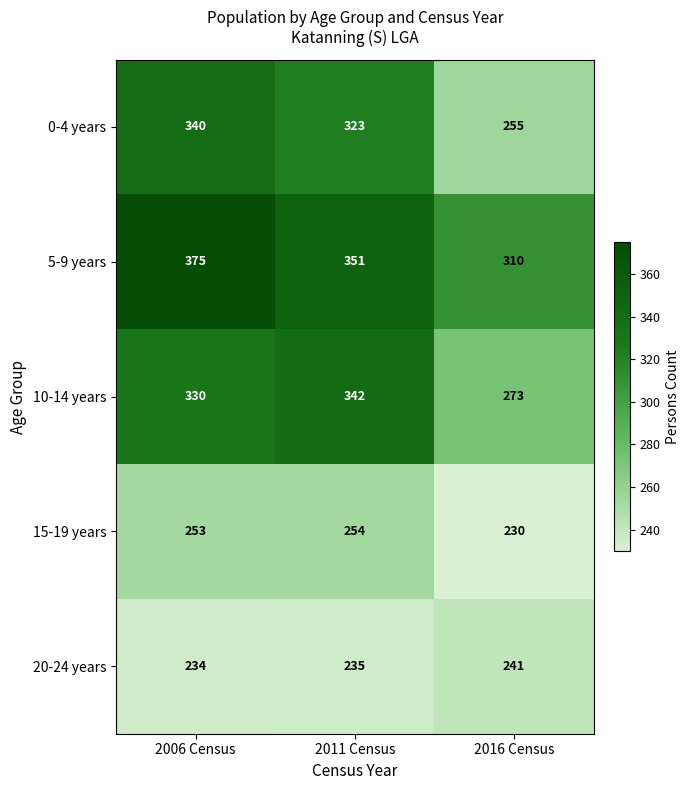

At which label does 10-14 years reach its minimum?

2016 Census